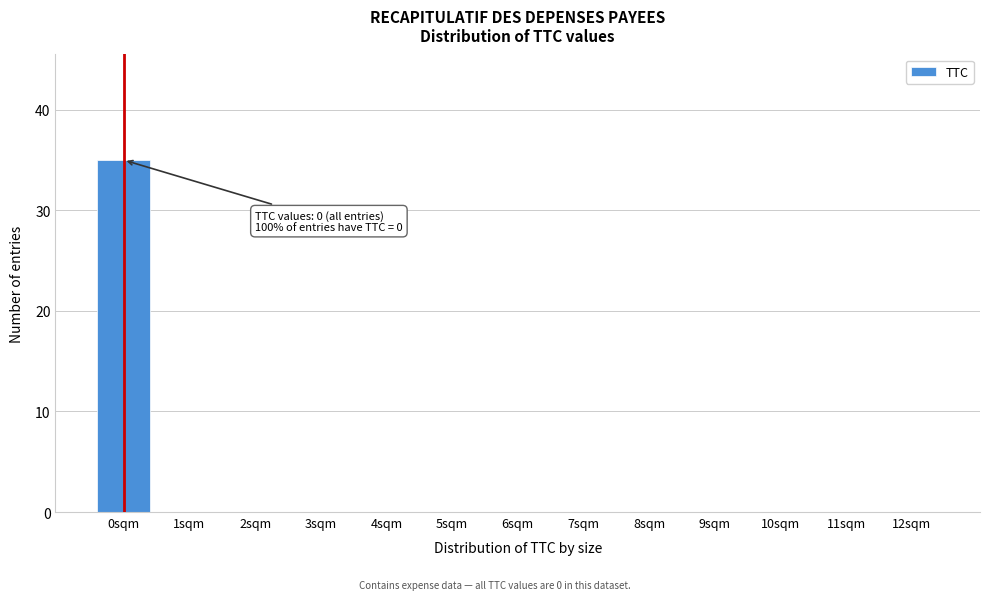

Reading right to left, what are all the values shown in this chart?

12sqm=0	11sqm=0	10sqm=0	9sqm=0	8sqm=0	7sqm=0	6sqm=0	5sqm=0	4sqm=0	3sqm=0	2sqm=0	1sqm=0	0sqm=35